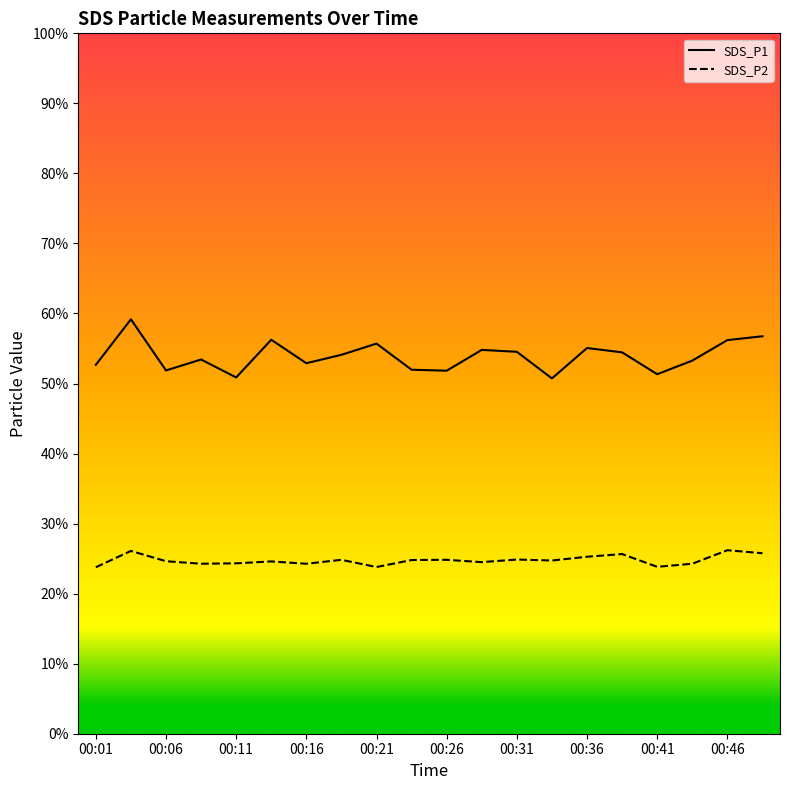

Rank the series by their average value, from highest to lowest.

SDS_P1, SDS_P2